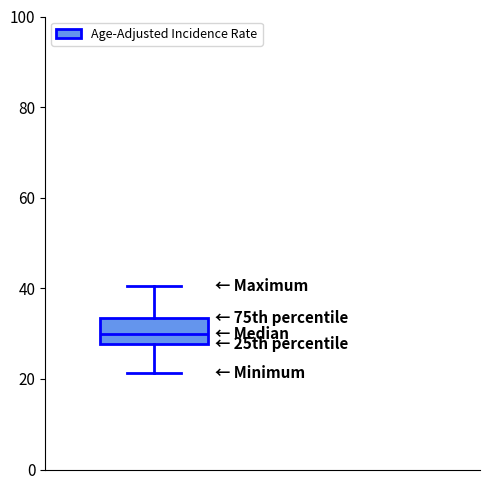

Read this box plot against the y-axis: the position of the median line, the range covered by the box, and the ends of both whiskers. The values are not printed on the chart, so give them approximately, as read against the axis.

median 30, box 28 to 34, whiskers 22 to 40